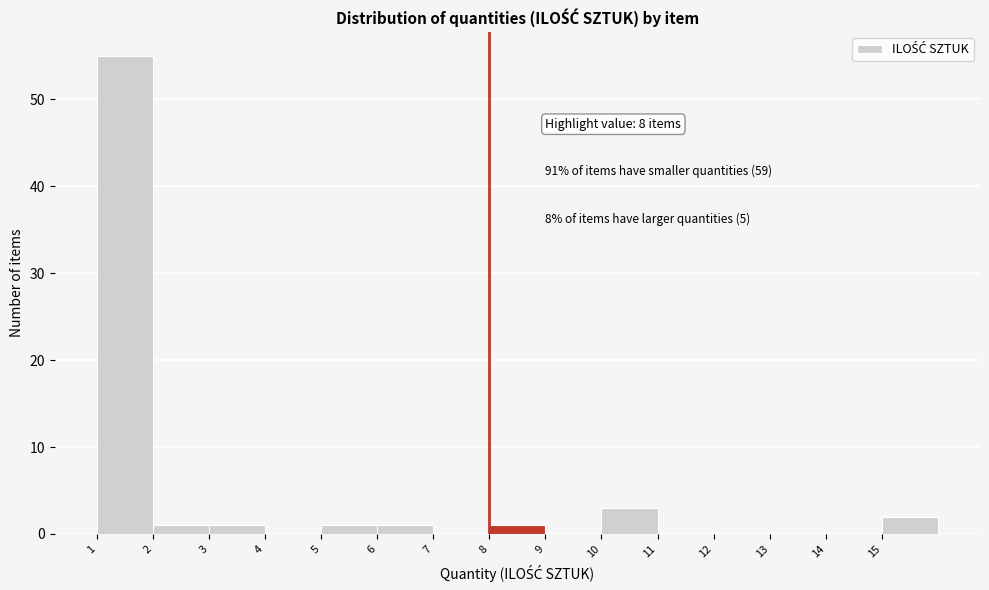

Which range on the x-axis has the tallest bar?

1 to 2